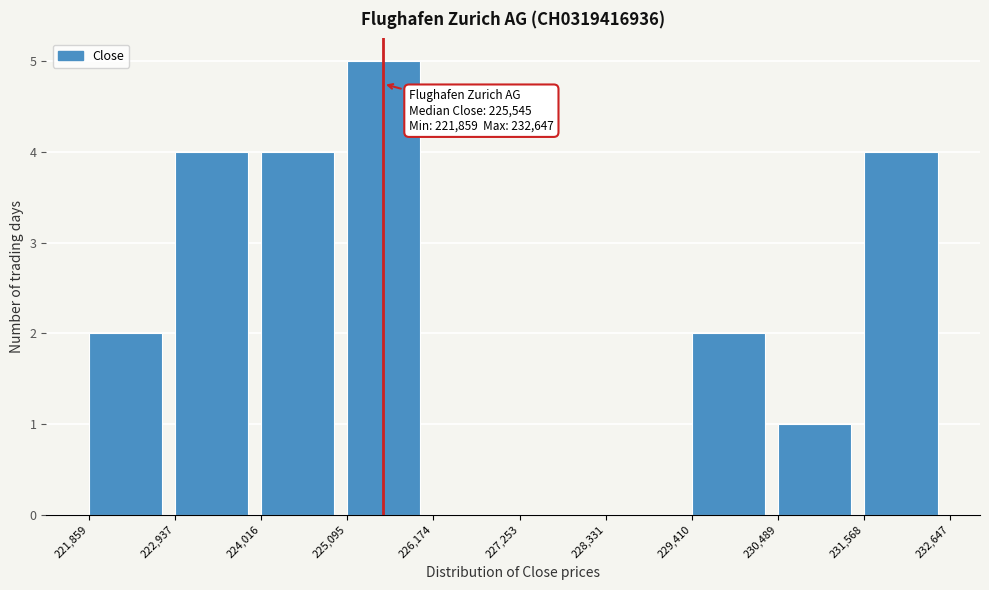

Over which range of the x-axis is the bar tallest?

225,095 to 226,174